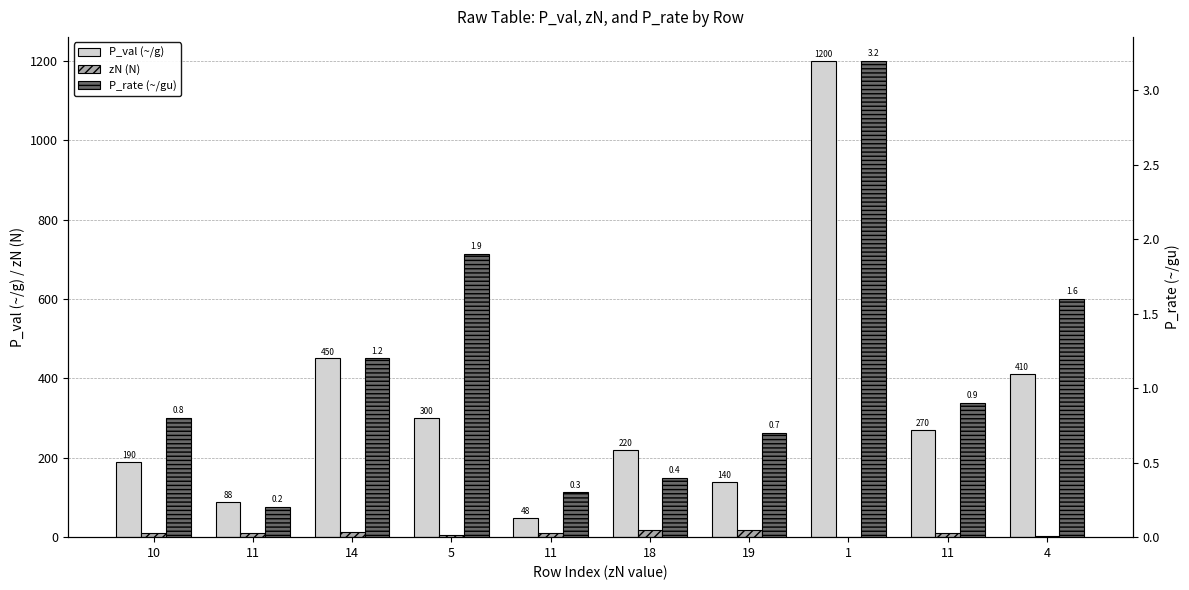

True or false: P_rate (~/gu) has a value of 2.7 at 4.

False